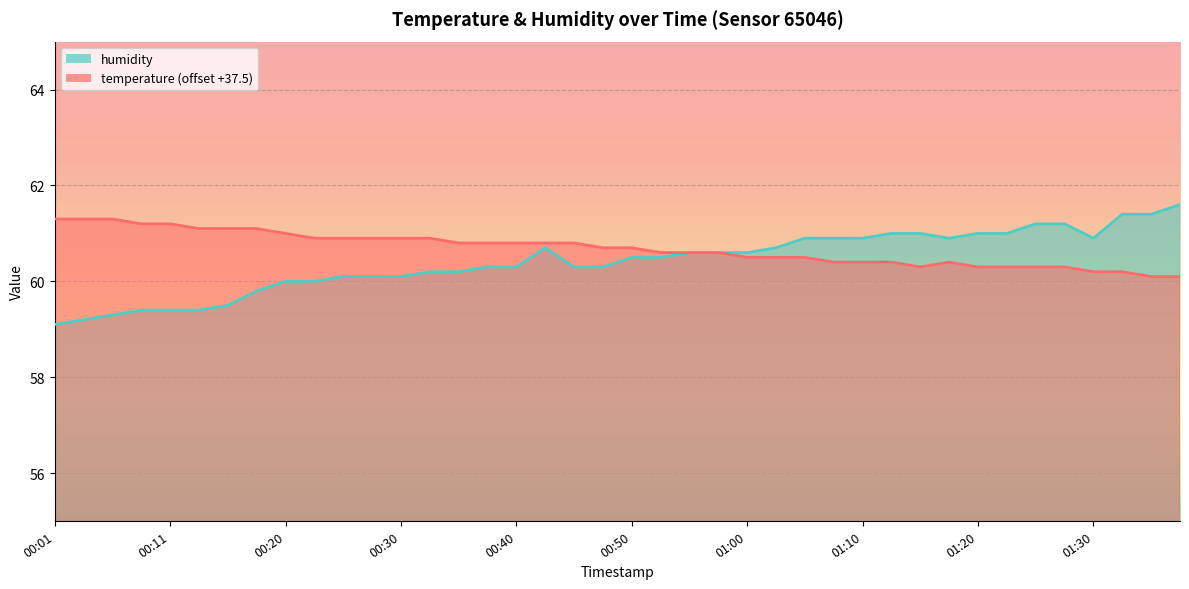

Rank the series by their maximum value, from highest to lowest.

humidity, temperature